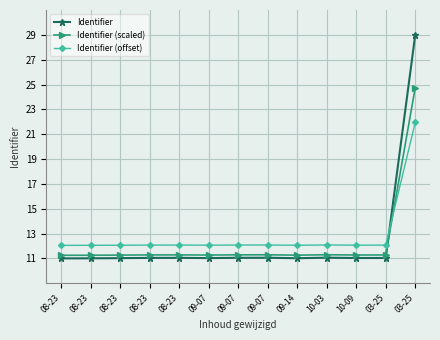

Does the chart have visible grid lines?

Yes